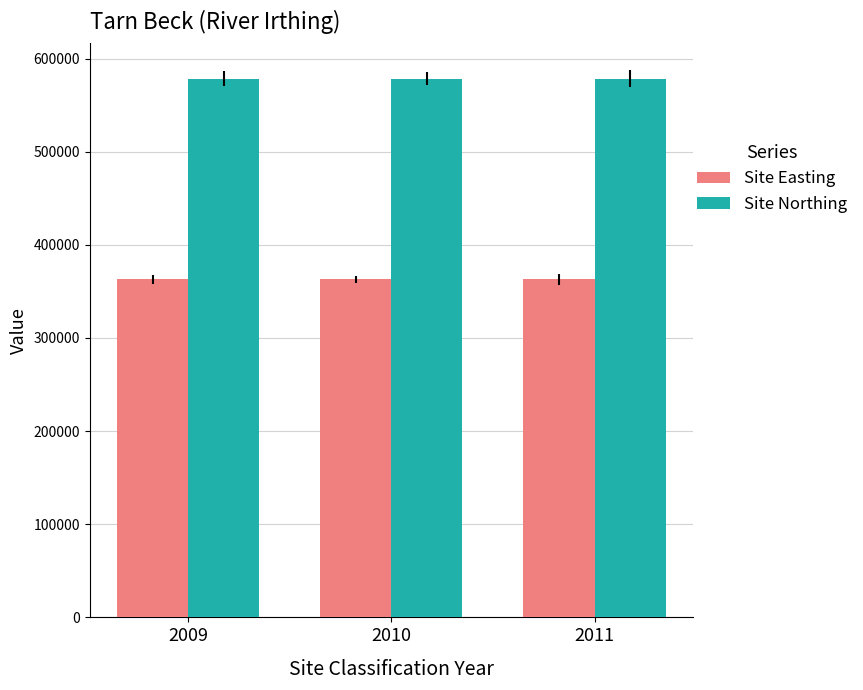

Does the chart contain stacked bars?

No